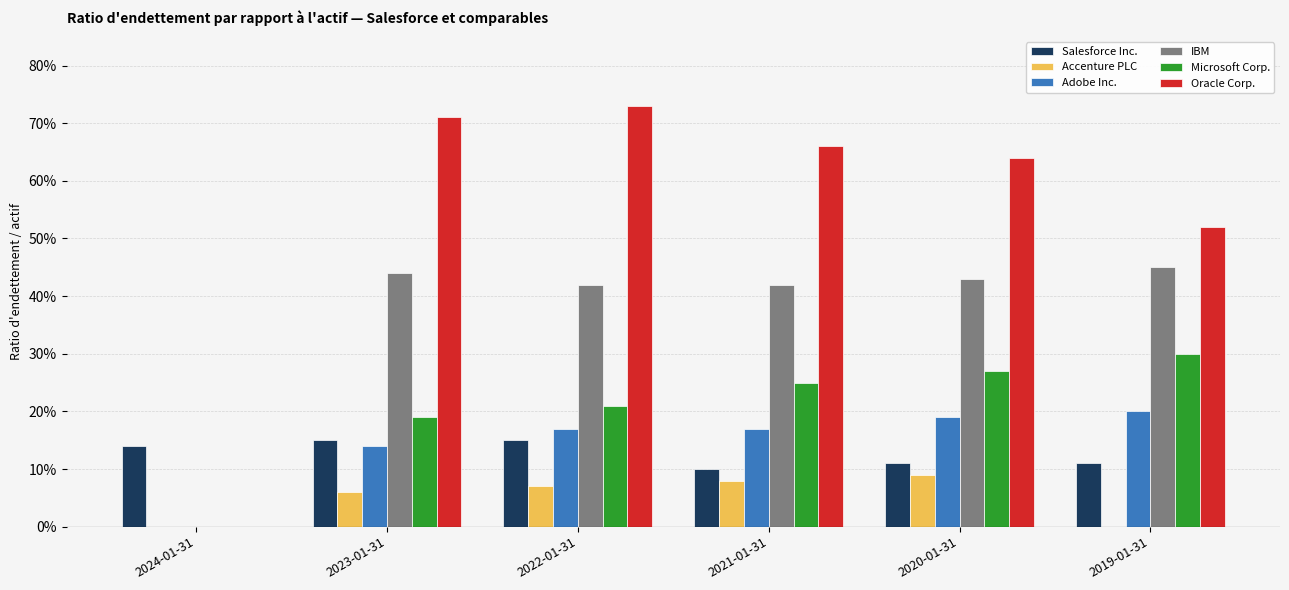

What are all the series names shown in the legend?

Salesforce Inc., Accenture PLC, Adobe Inc., IBM, Microsoft Corp., Oracle Corp.